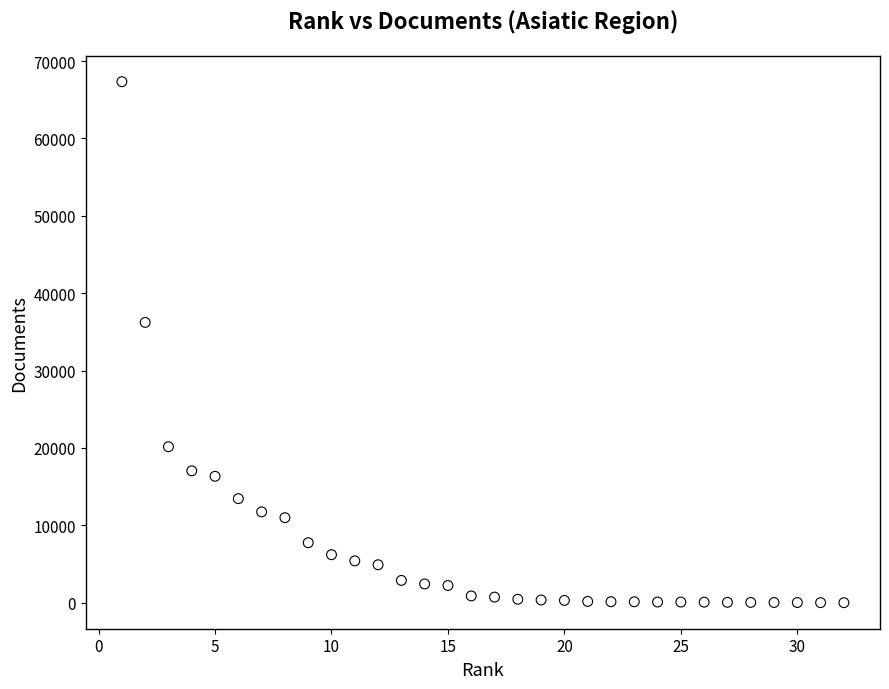

What Y value in the scatter plot is closest to 33671?

36230